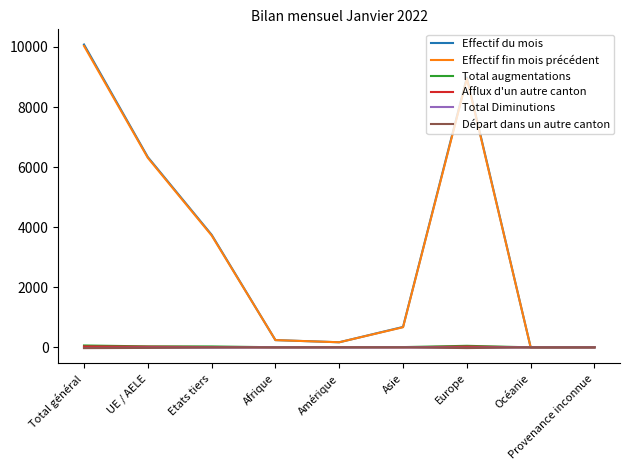

What are all the series names shown in the legend?

Effectif du mois, Effectif fin mois précédent, Total augmentations, Afflux d'un autre canton, Total Diminutions, Départ dans un autre canton